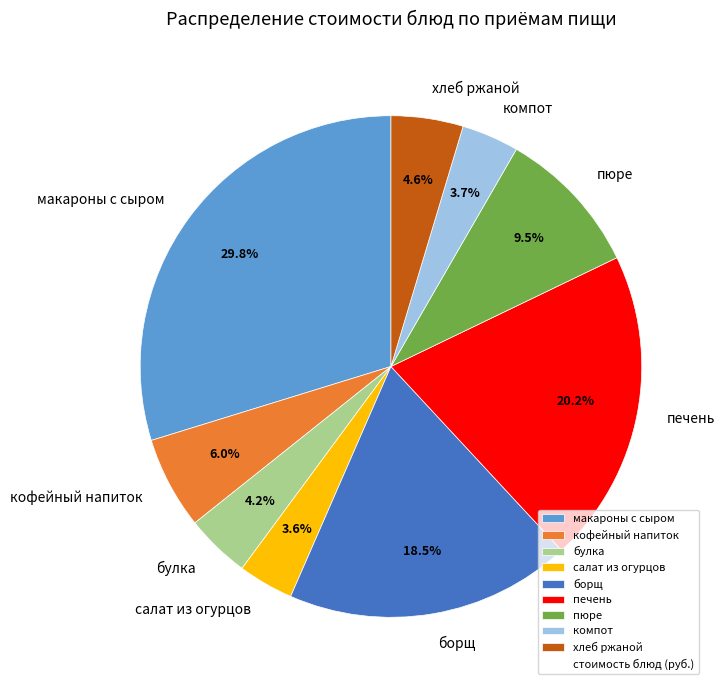

What is the largest slice in the pie chart?

макароны с сыром